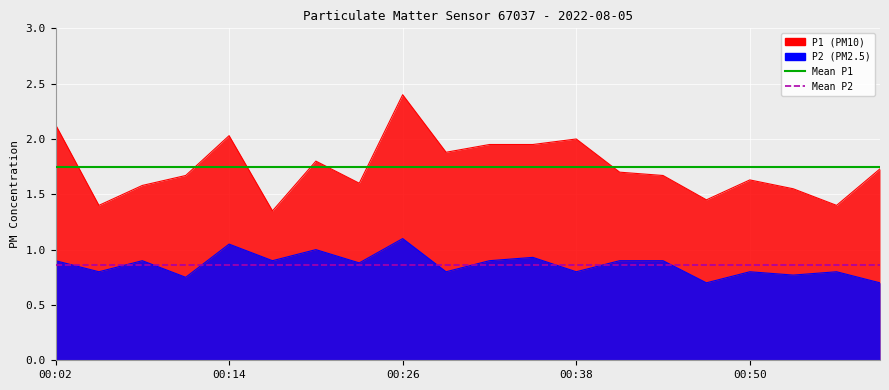

What is the spread (max minus min) of values at 00:14?

0.9